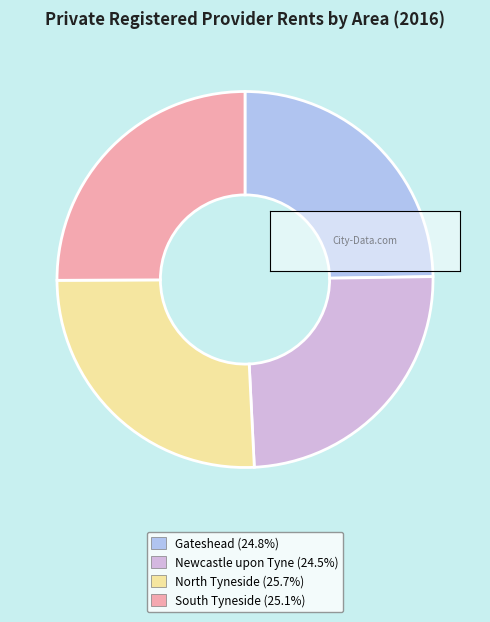

Is there any slice that represents more than half of the pie?

No